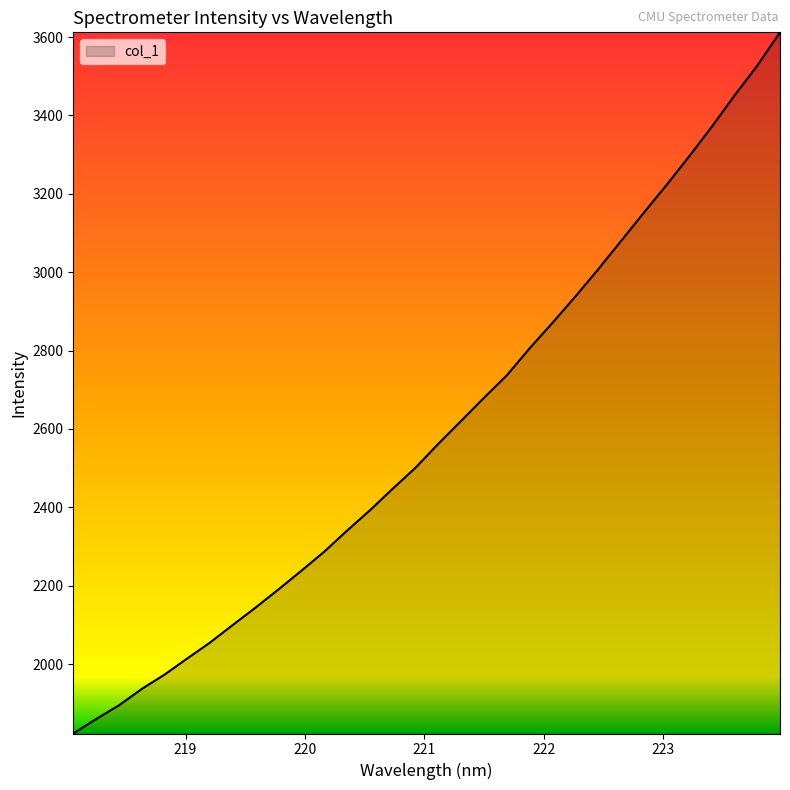

What is the greatest value displayed?

3612.0